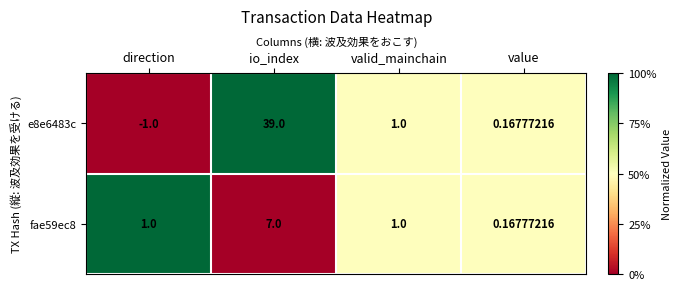

Count the number of data series in this chart.

2